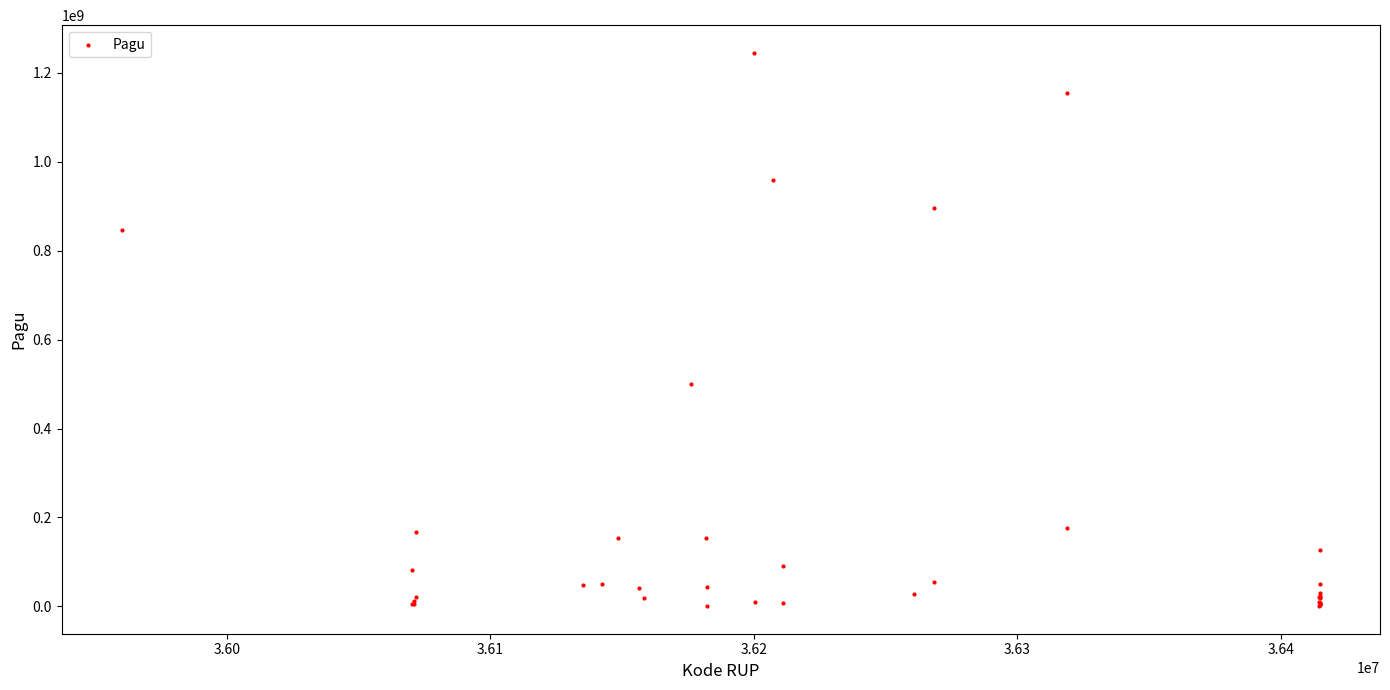

What Y value in the scatter plot is closest to 622840000?

499932000